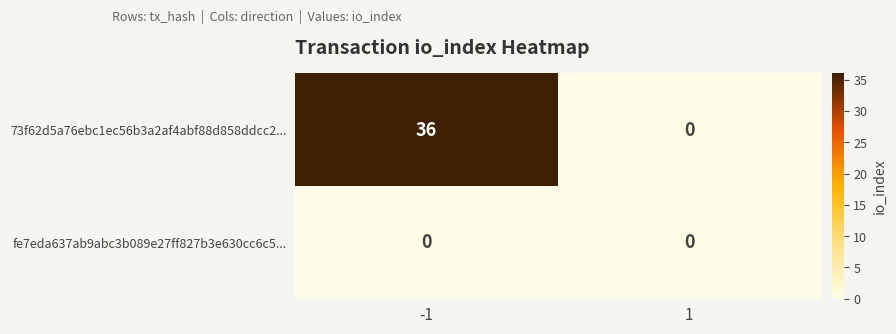

Which series has the largest total across all categories?

73f62d5a76ebc1ec56b3a2af4abf88d858ddcc2...